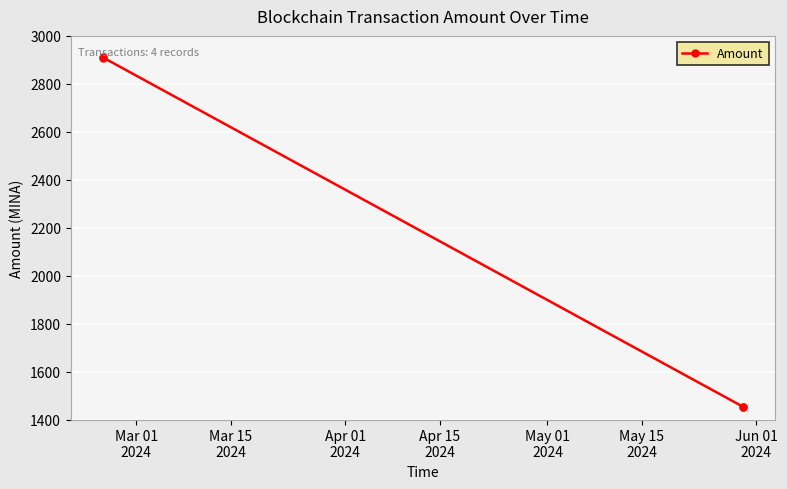

Count the number of data series in this chart.

1